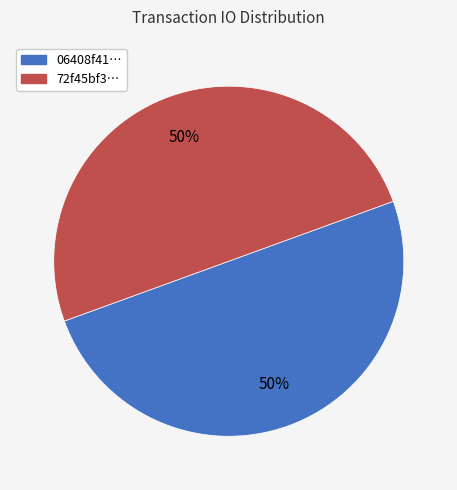

To the nearest percent, what is the average slice percentage?

50%